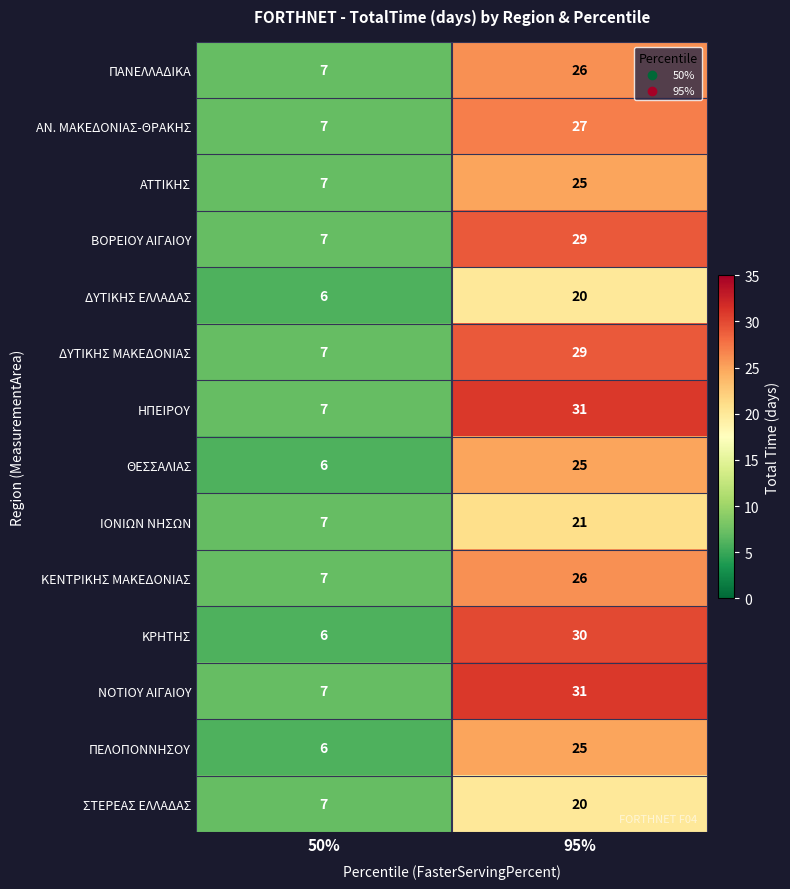

Which category has the highest value across all series?

95%